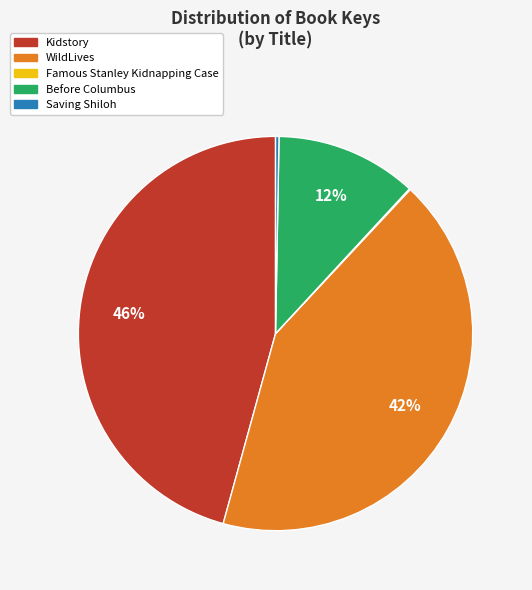

Does Before Columbus represent more than half of the total?

No